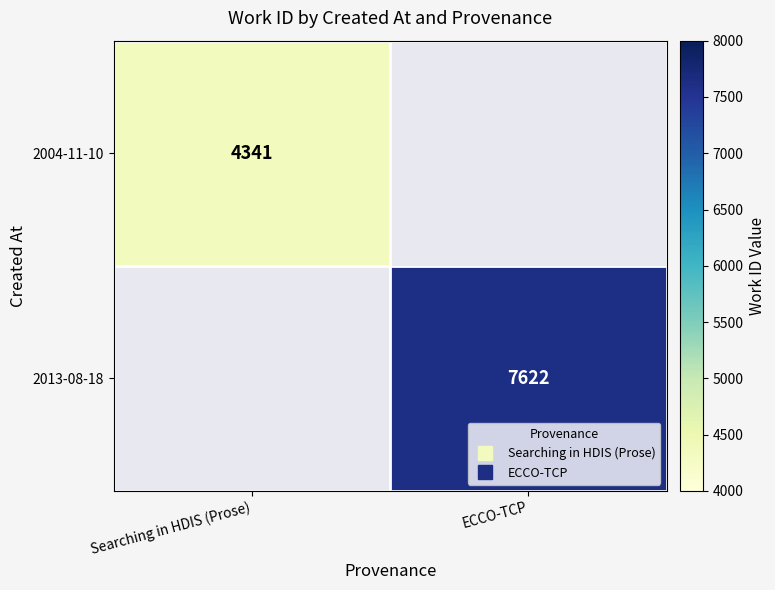

Is it true that 2004-11-10 equals 4341.0 at Searching in HDIS (Prose)?

True